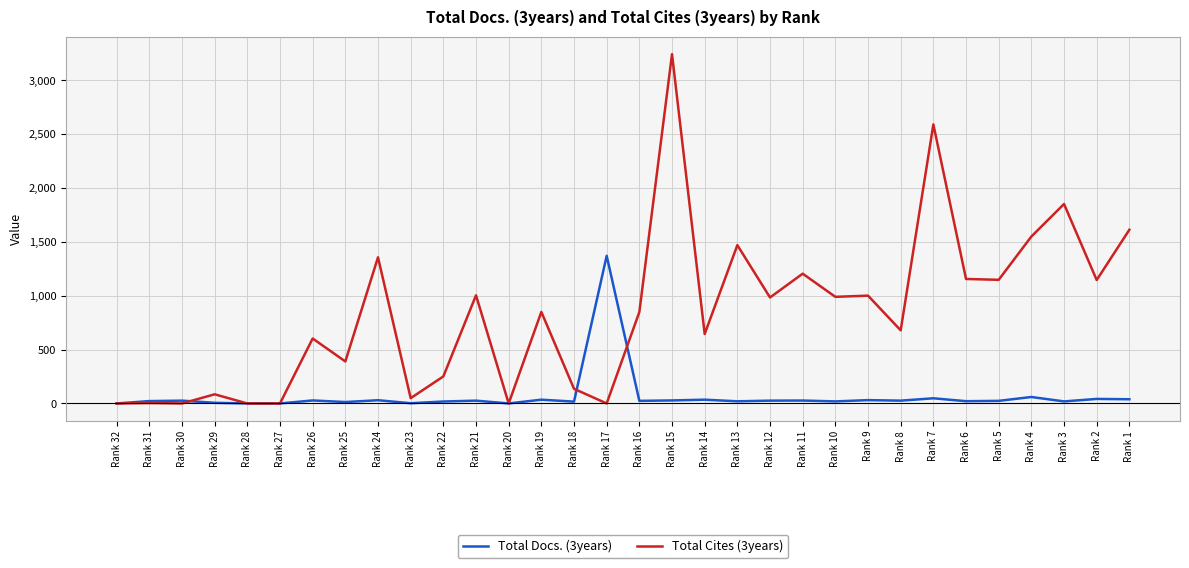

Which series changed the most between Rank 32 and Rank 21?

Total Cites (3years)